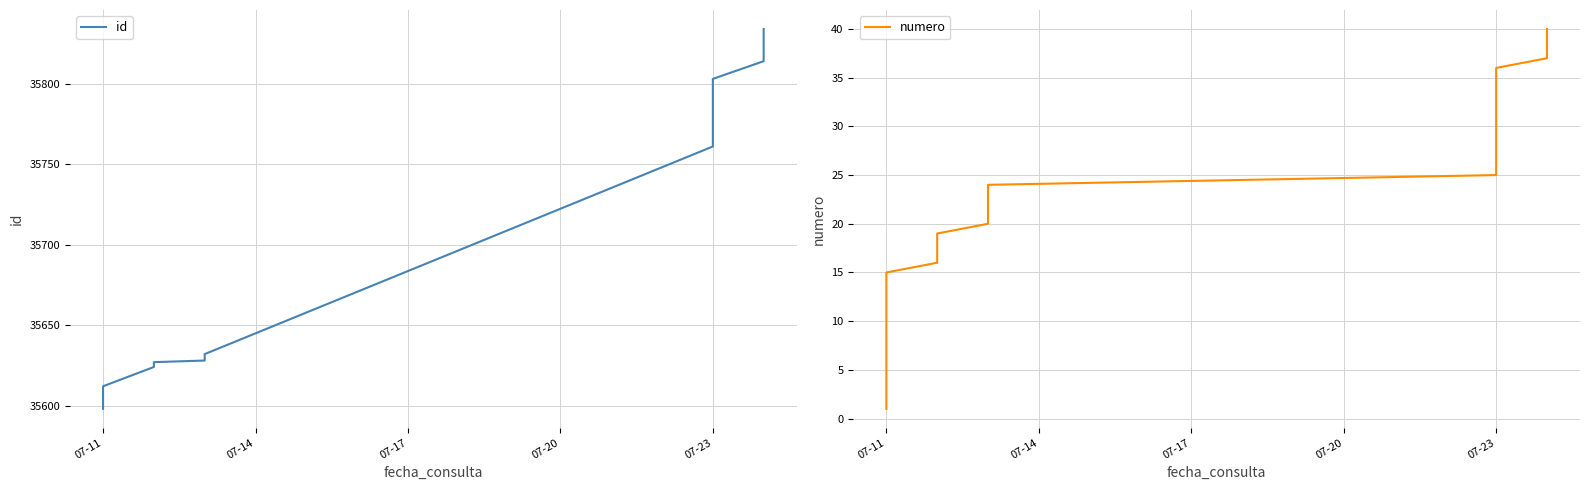

True or false: id and numero cross at least once.

False